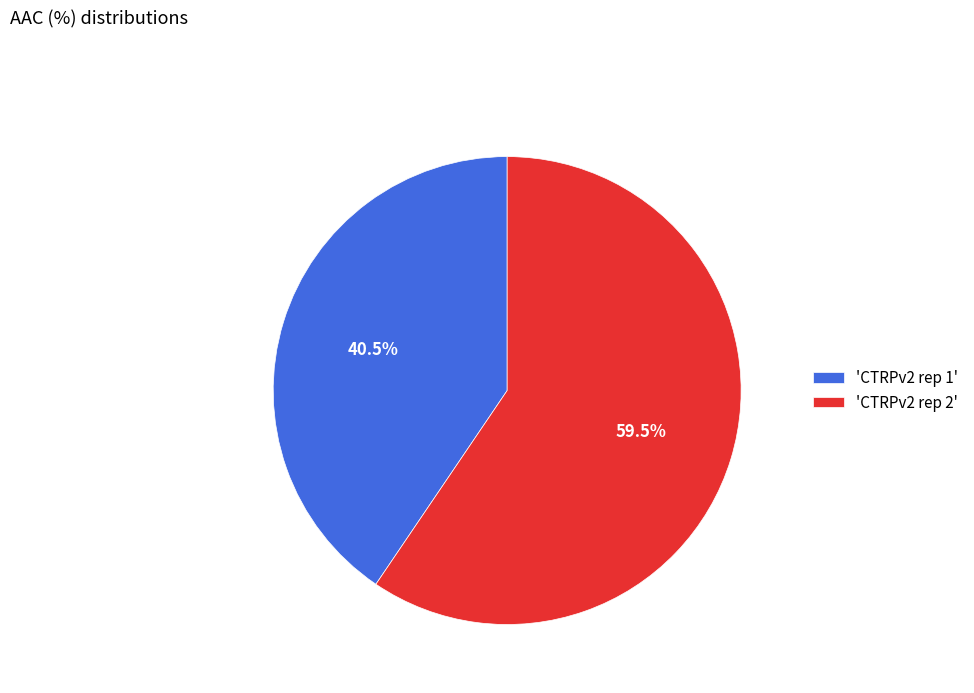

Which has a higher value, 'CTRPv2 rep 1' or 'CTRPv2 rep 2'?

'CTRPv2 rep 2'